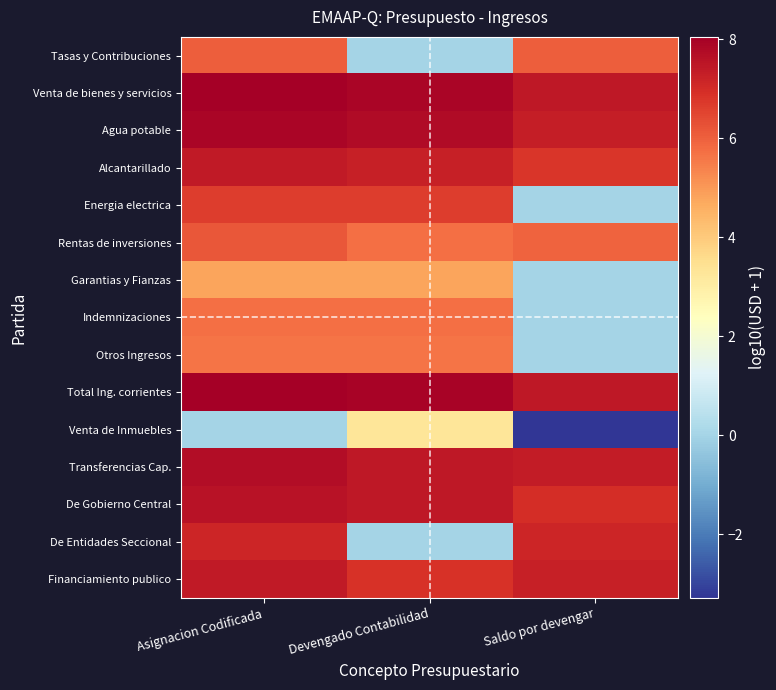

What is the minimum value shown in the chart?

-3.3